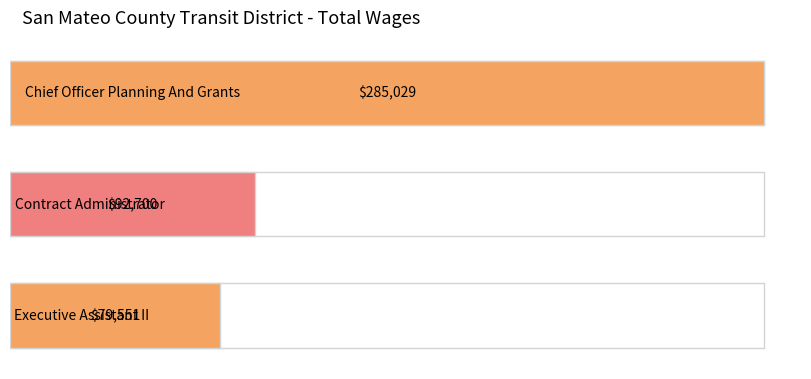

What is the maximum value shown in the chart?

285029